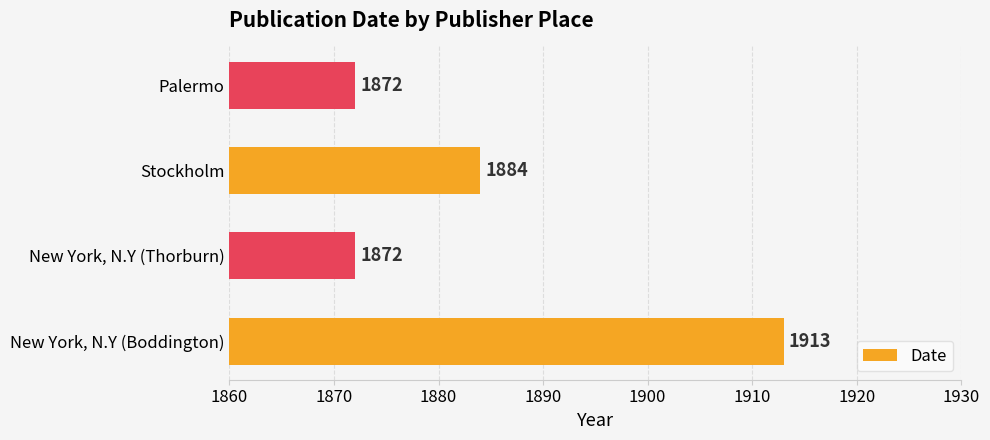

The value at New York, N.Y (Thorburn) is 1872. True or false?

True